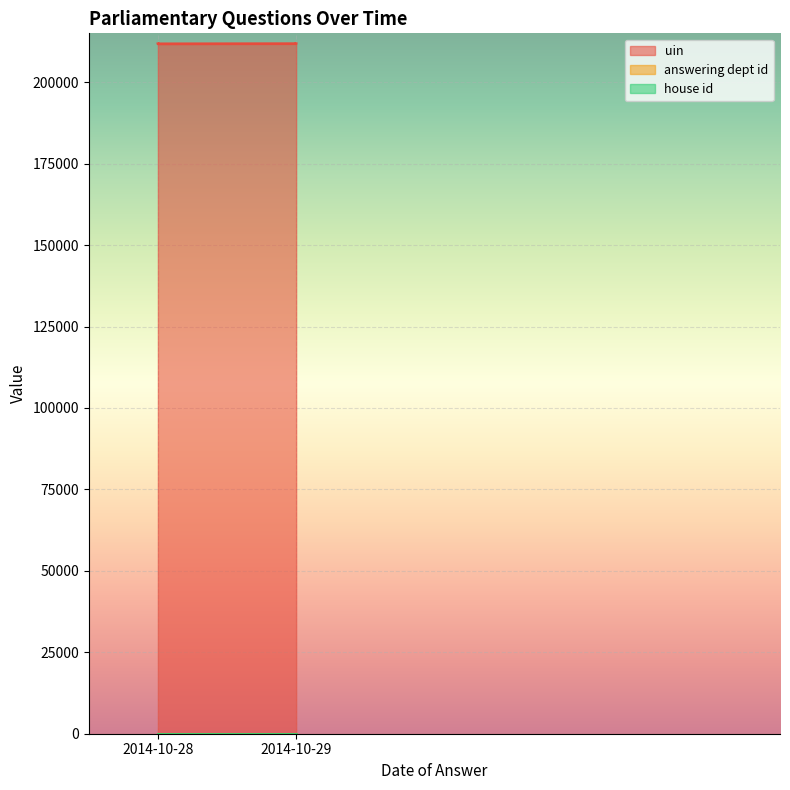

How many series are shown in this chart?

3